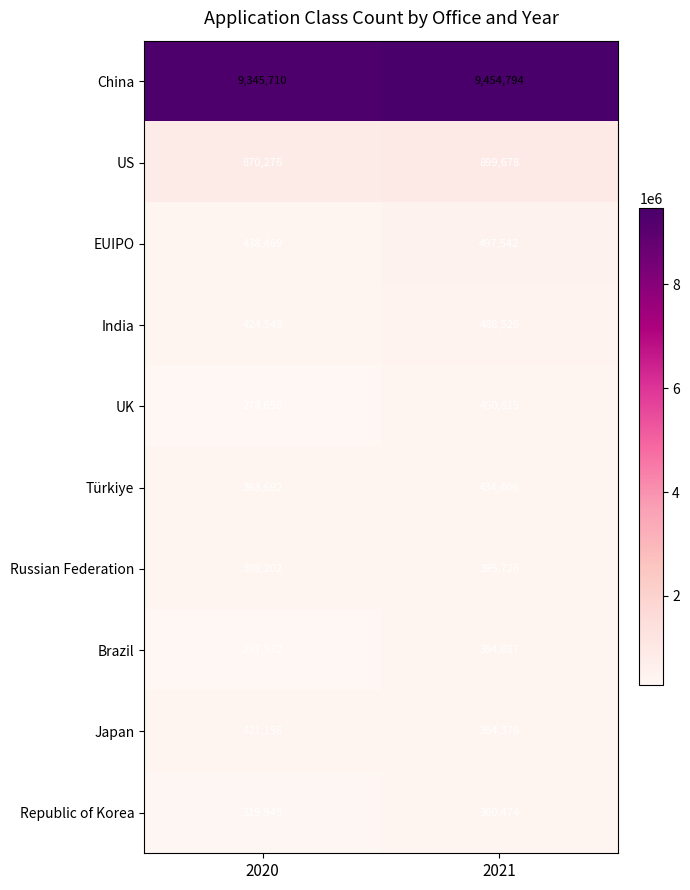

Is it true that Republic of Korea equals 545386 at 2020?

False